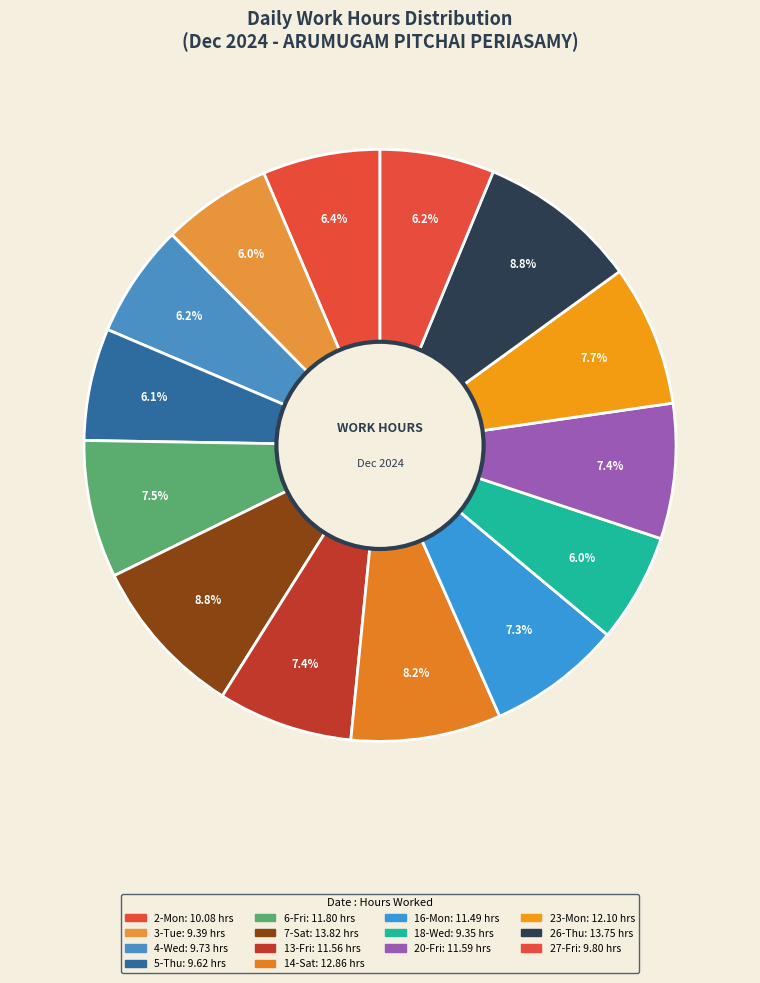

To the nearest percent, what percentage of the pie is 26-Thu?

9%